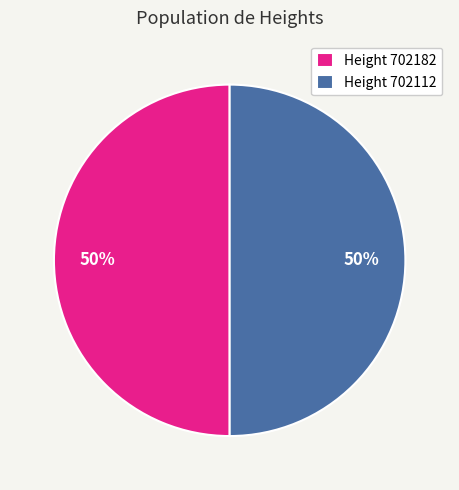

To the nearest percent, what portion does Height 702112 represent?

50%